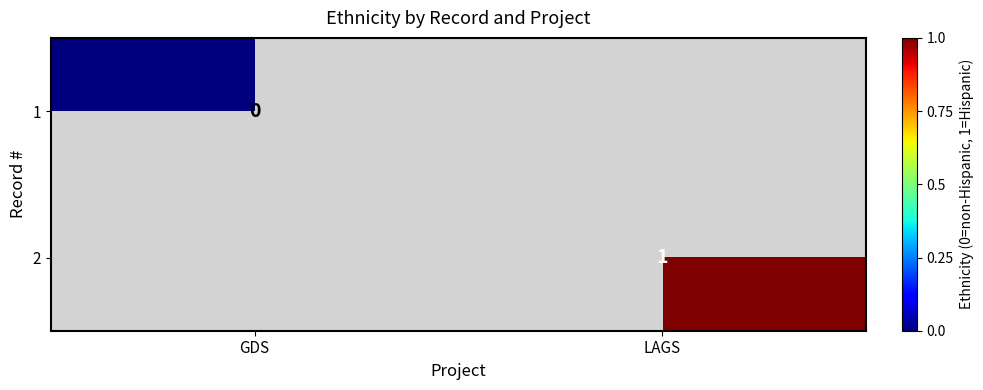

At how many categories does at least one series exceed 0?

1